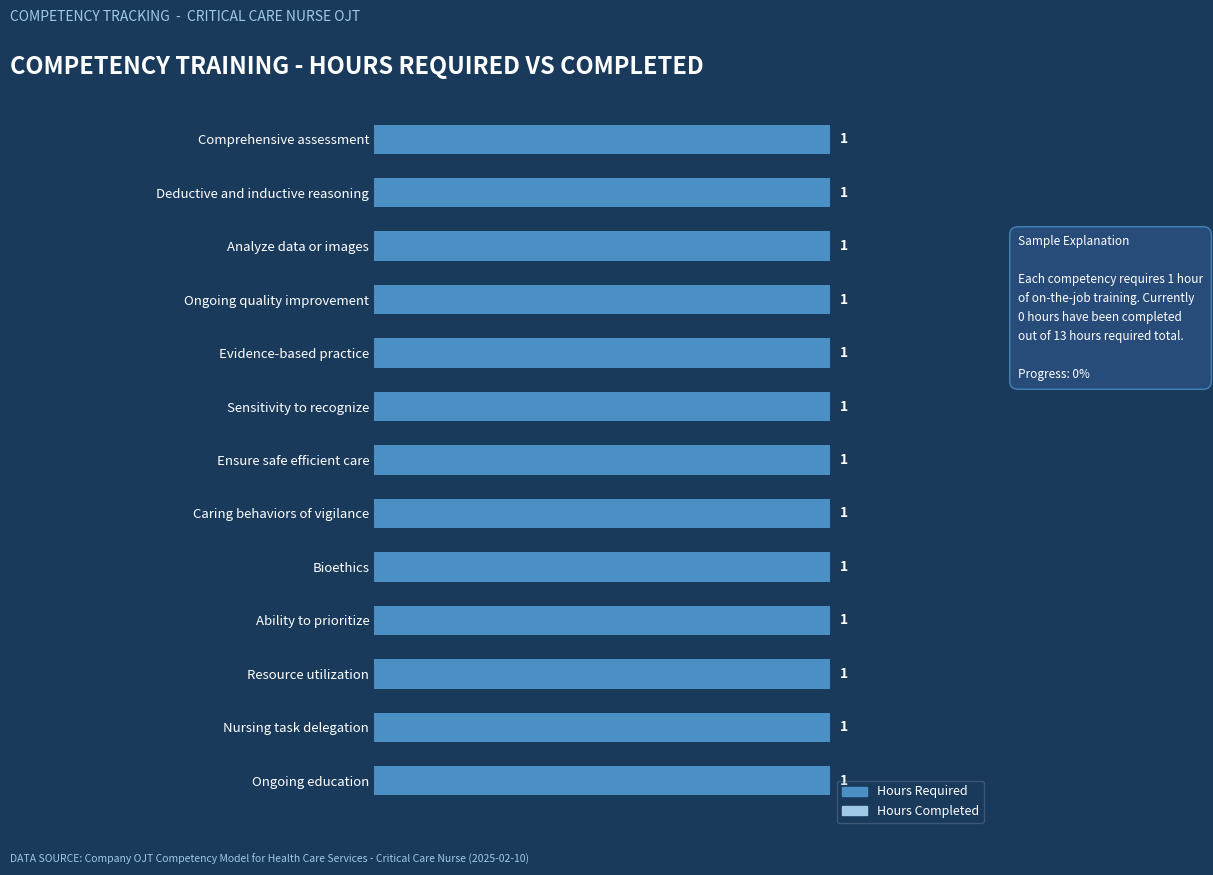

At which category is the sum across all series the highest?

Comprehensive assessment